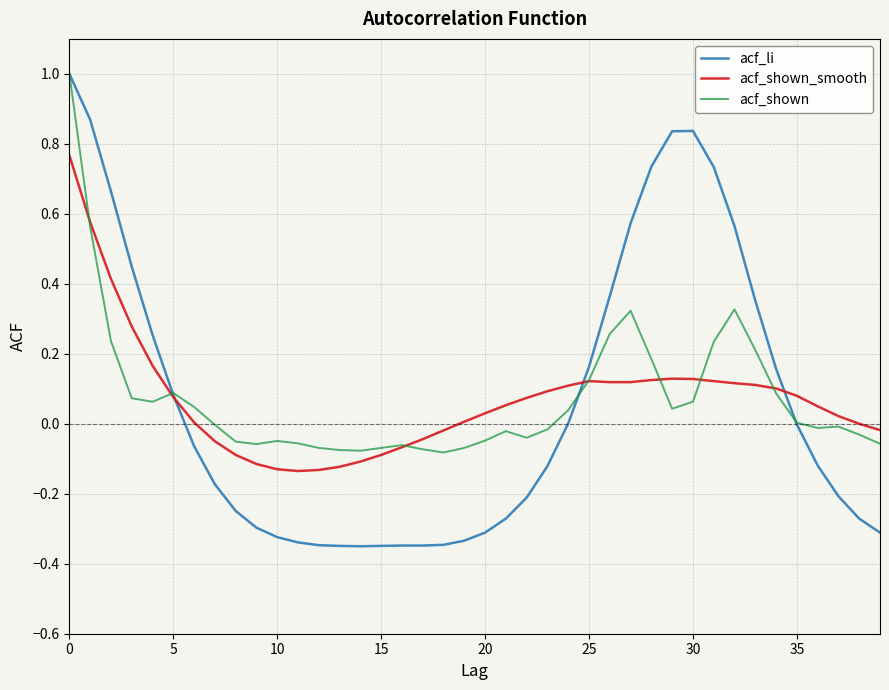

Which series has the largest range (max minus min)?

acf_li